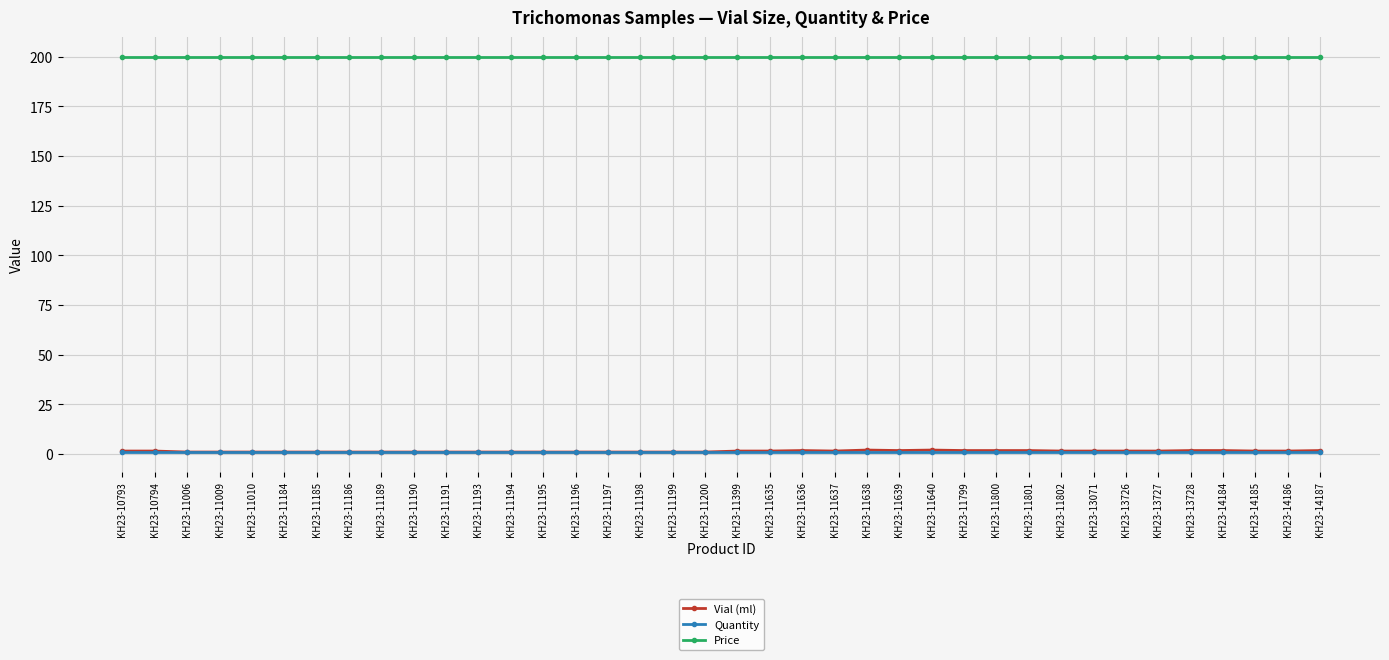

Which series has the widest spread of values?

Vial (ml)